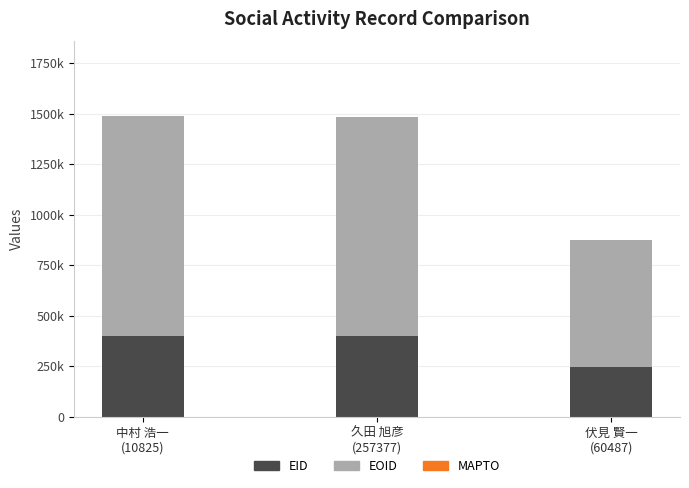

Rank the categories by MAPTO value from highest to lowest.

中村 浩一
(10825), 久田 旭彦
(257377), 伏見 賢一
(60487)